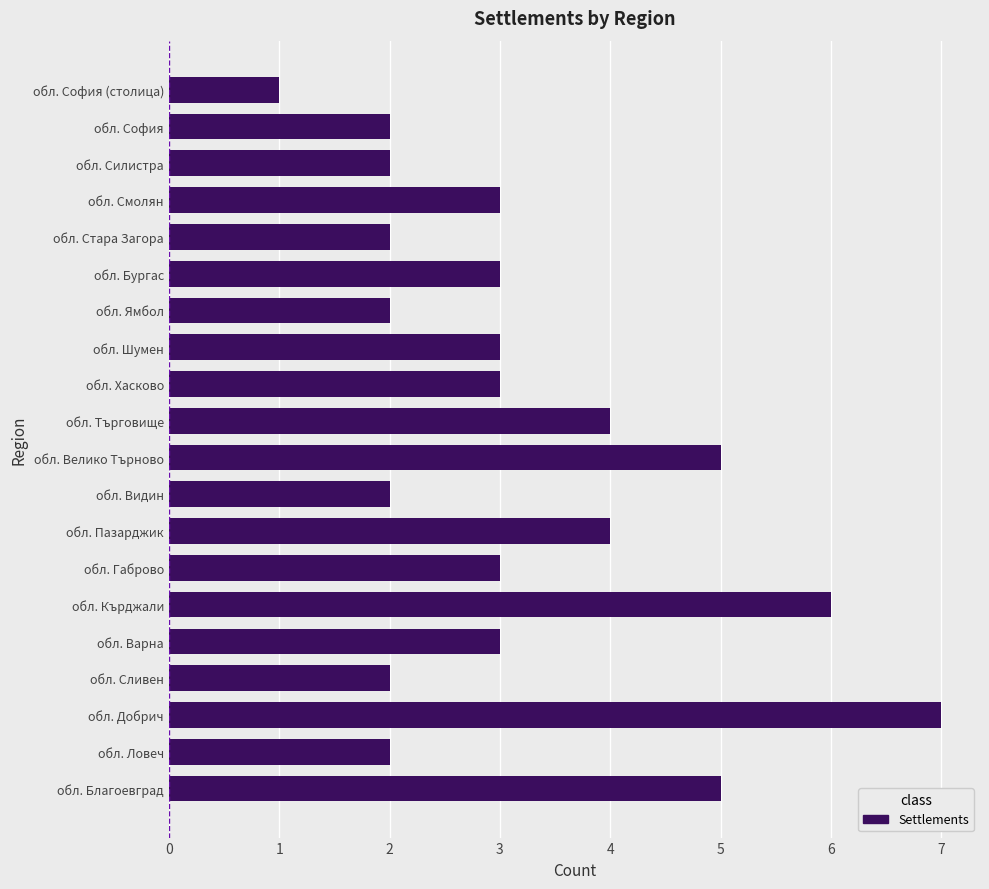

Count the values in the range 2 to 4.

15